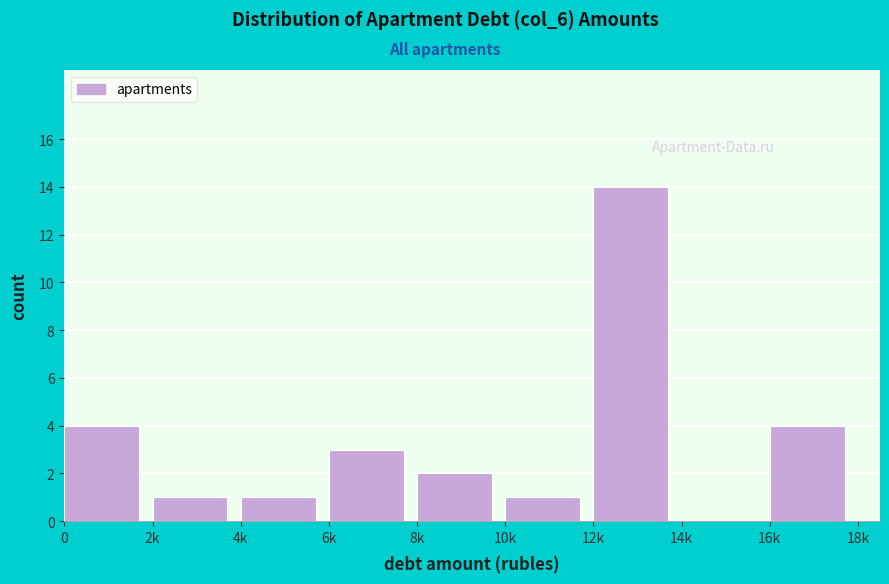

Reading left to right, transcribe all the data shown in this chart.

0=4	2k=1	4k=1	6k=3	8k=2	10k=1	12k=14	14k=0	16k=4